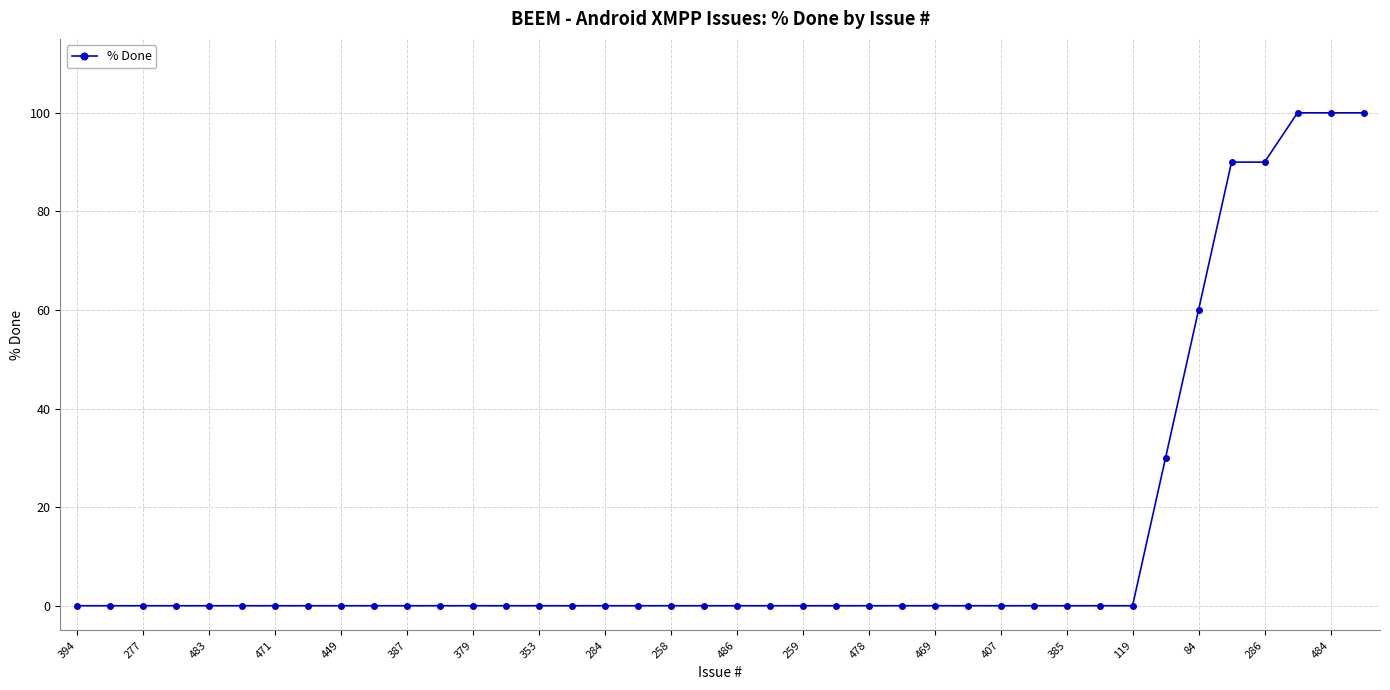

What is the value of the 40th point from the left?

100